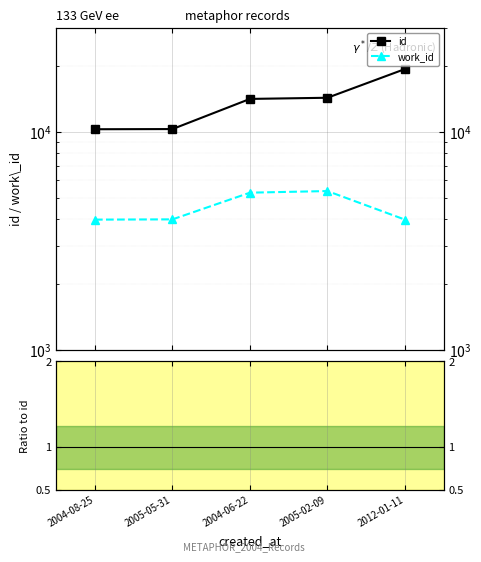

What is the approximate value of work_id at 2004-08-25?

3962.0